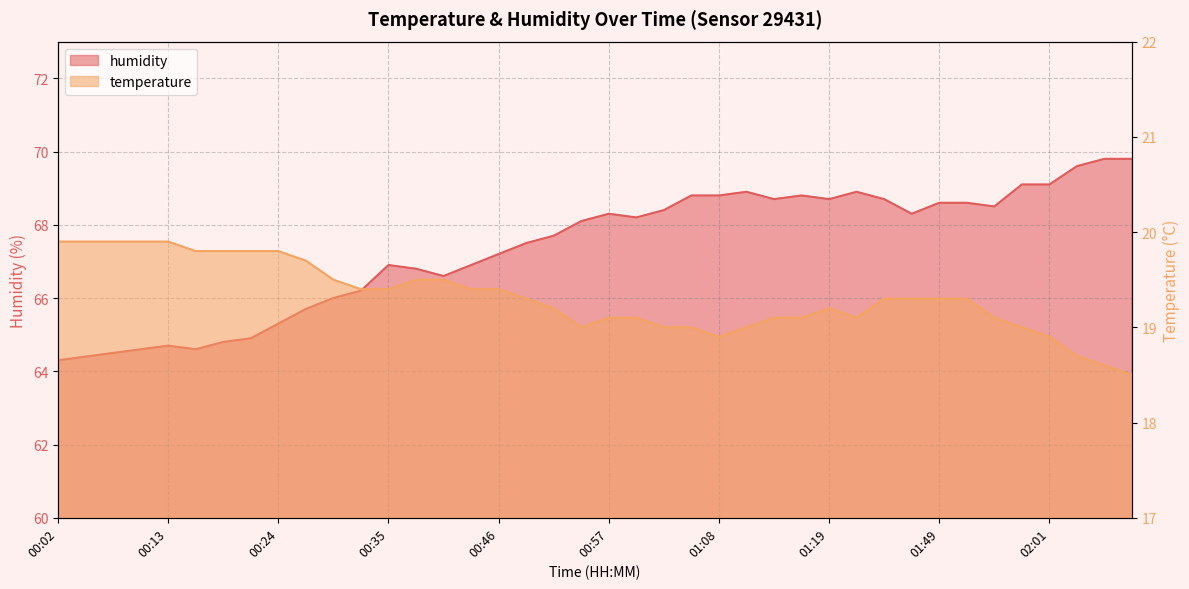

Rank the series by their maximum value, from lowest to highest.

temperature, humidity